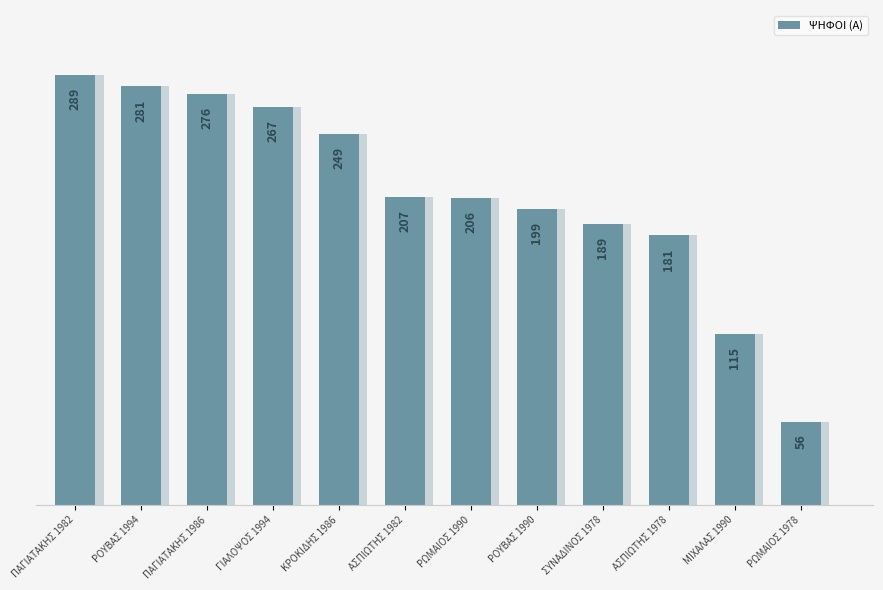

Reading right to left, list all the values displayed in this chart.

56	115	181	189	199	206	207	249	267	276	281	289